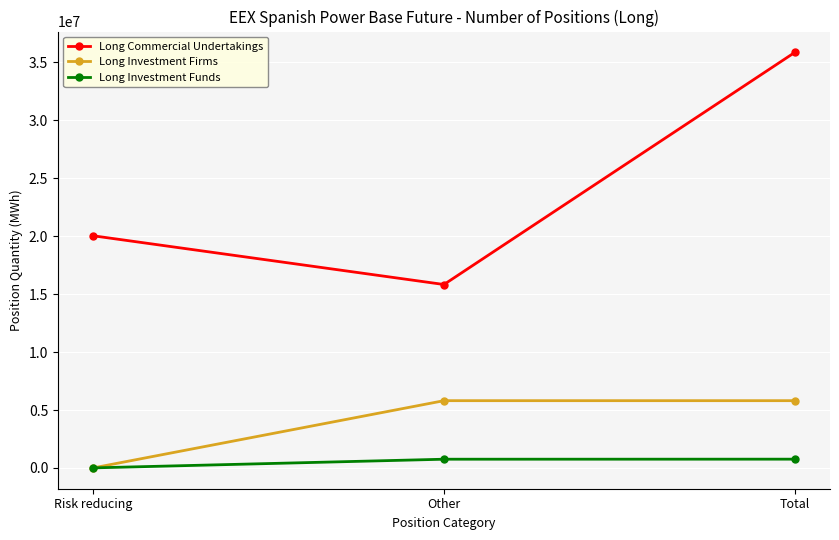

What is the highest value of the Long Commercial Undertakings series?

35874648